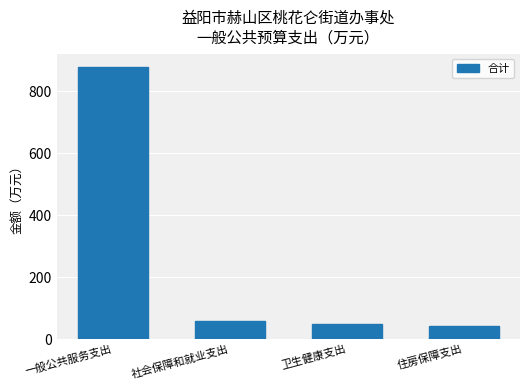

What value does the data have at 卫生健康支出?

48.5